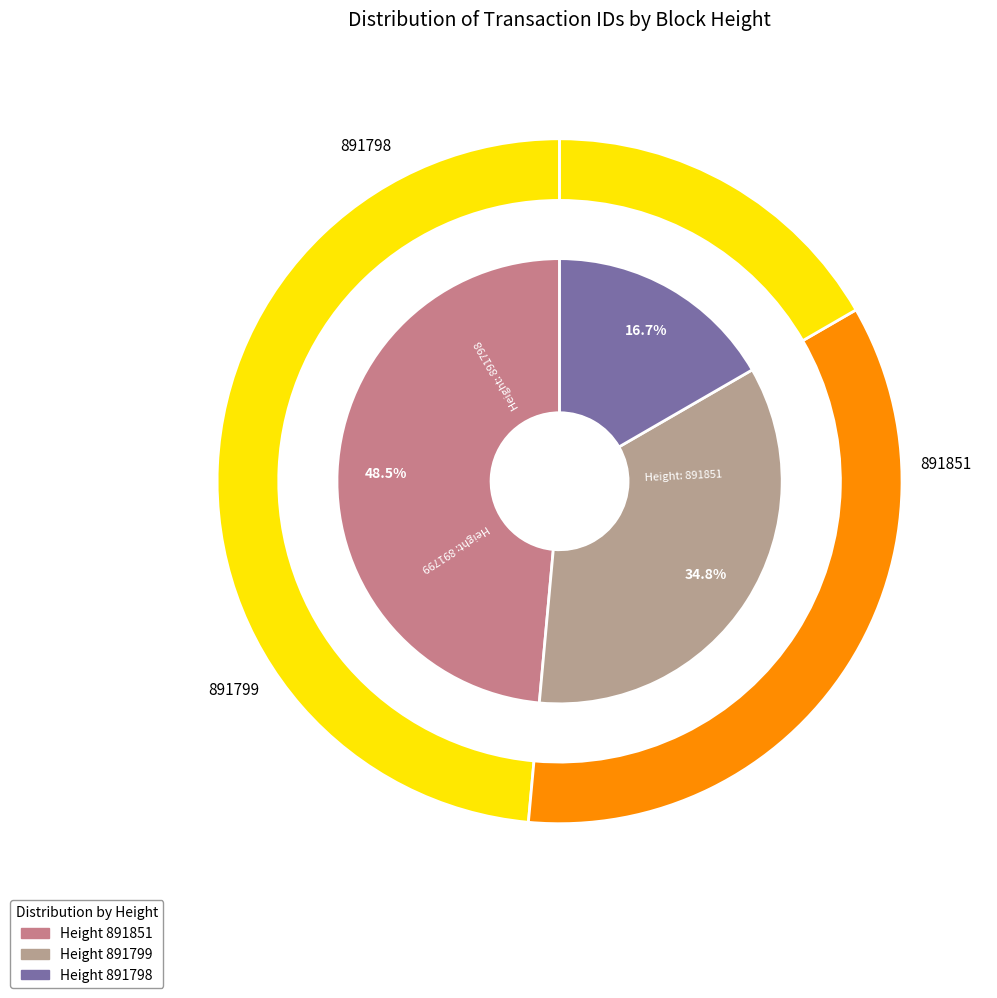

To the nearest percent, what is the difference between the 891799 and 891798 slice percentages?

18%